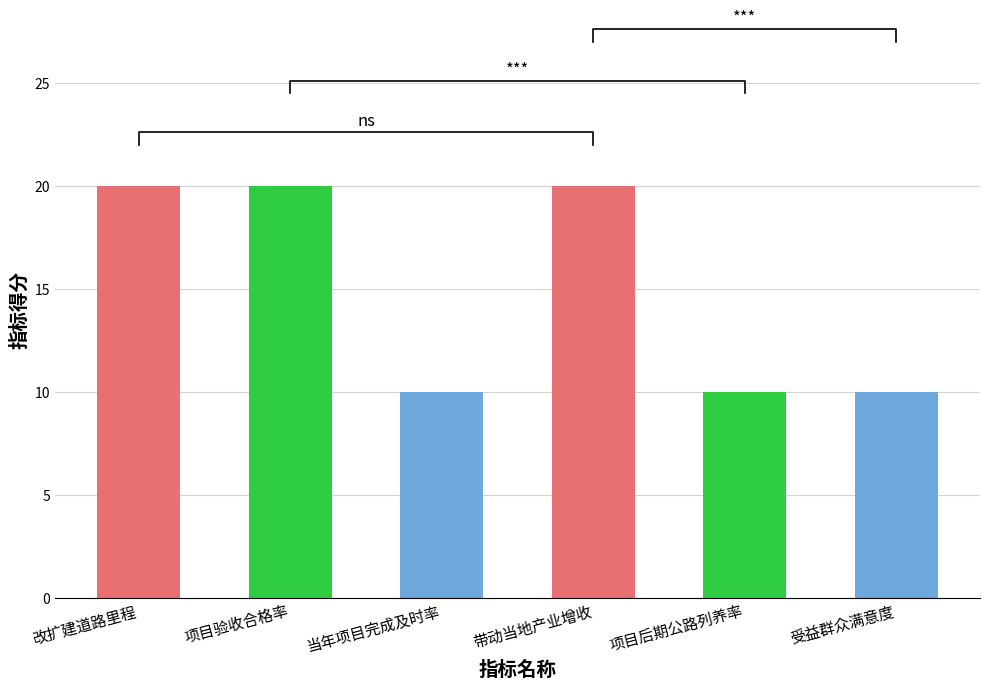

What value does the data have at 项目验收合格率?

20